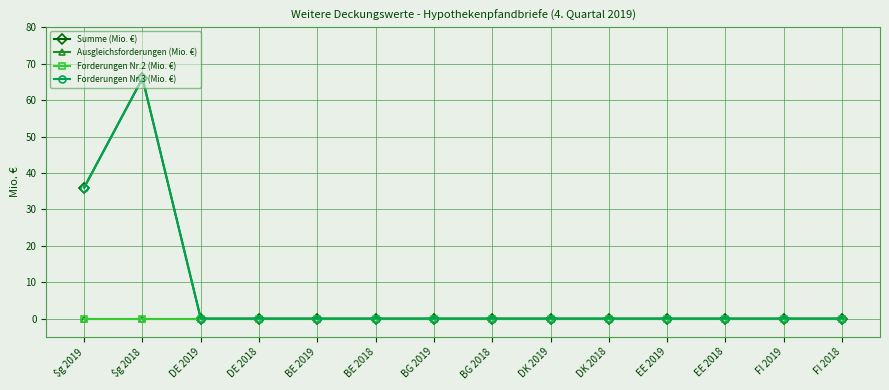

Where is the first local maximum for Summe (Mio. €)?

$g 2018